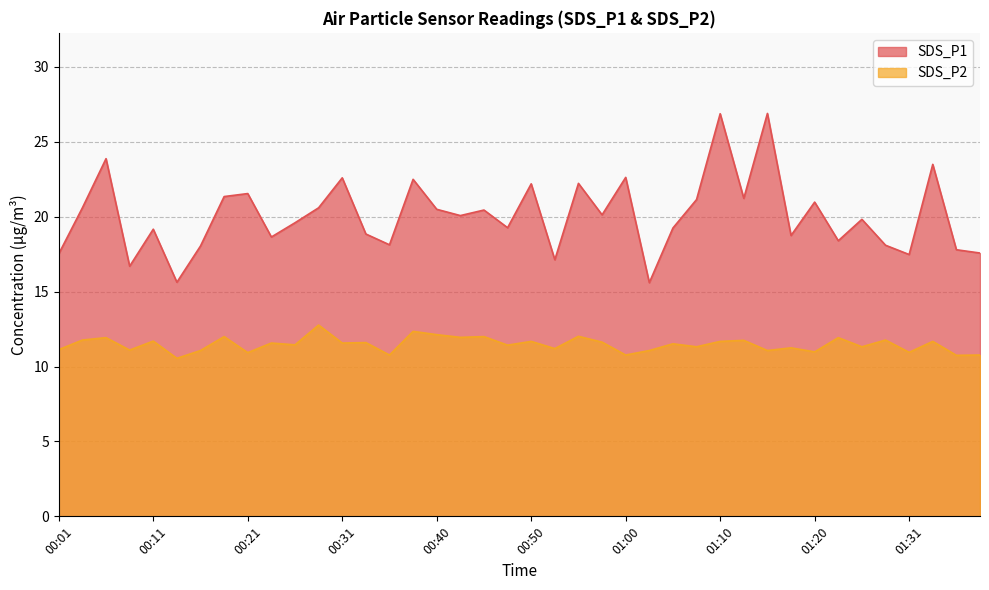

What is the lowest value of the SDS_P2 series?

10.6